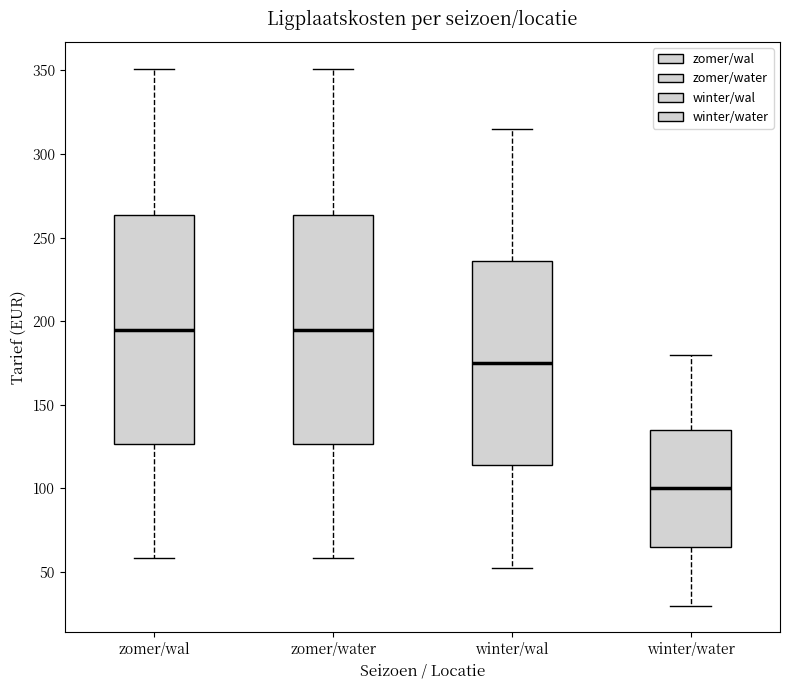

Where does the median line of the box for winter/water sit on the y-axis? The values are not printed on the chart, so give them approximately, as read against the axis.

100